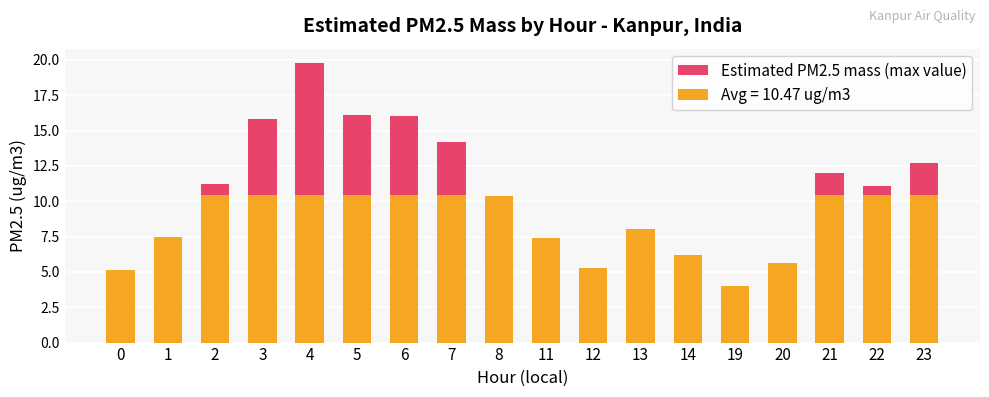

Reading right to left, transcribe all the data shown in this chart.

23=12.7	22=11.1	21=12.0	20=5.6	19=4.0	14=6.2	13=8.0	12=5.3	11=7.4	8=10.4	7=14.2	6=16.0	5=16.1	4=19.8	3=15.8	2=11.2	1=7.5	0=5.1